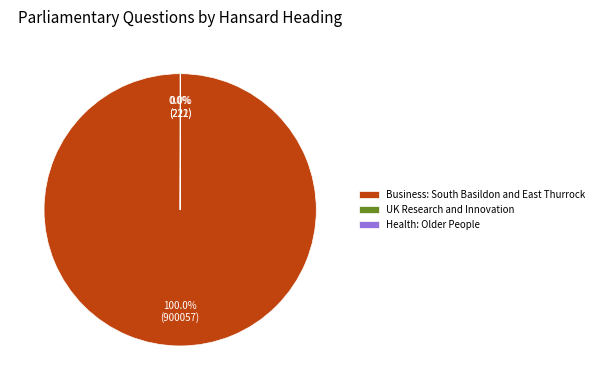

Is there any slice that represents more than half of the pie?

Yes